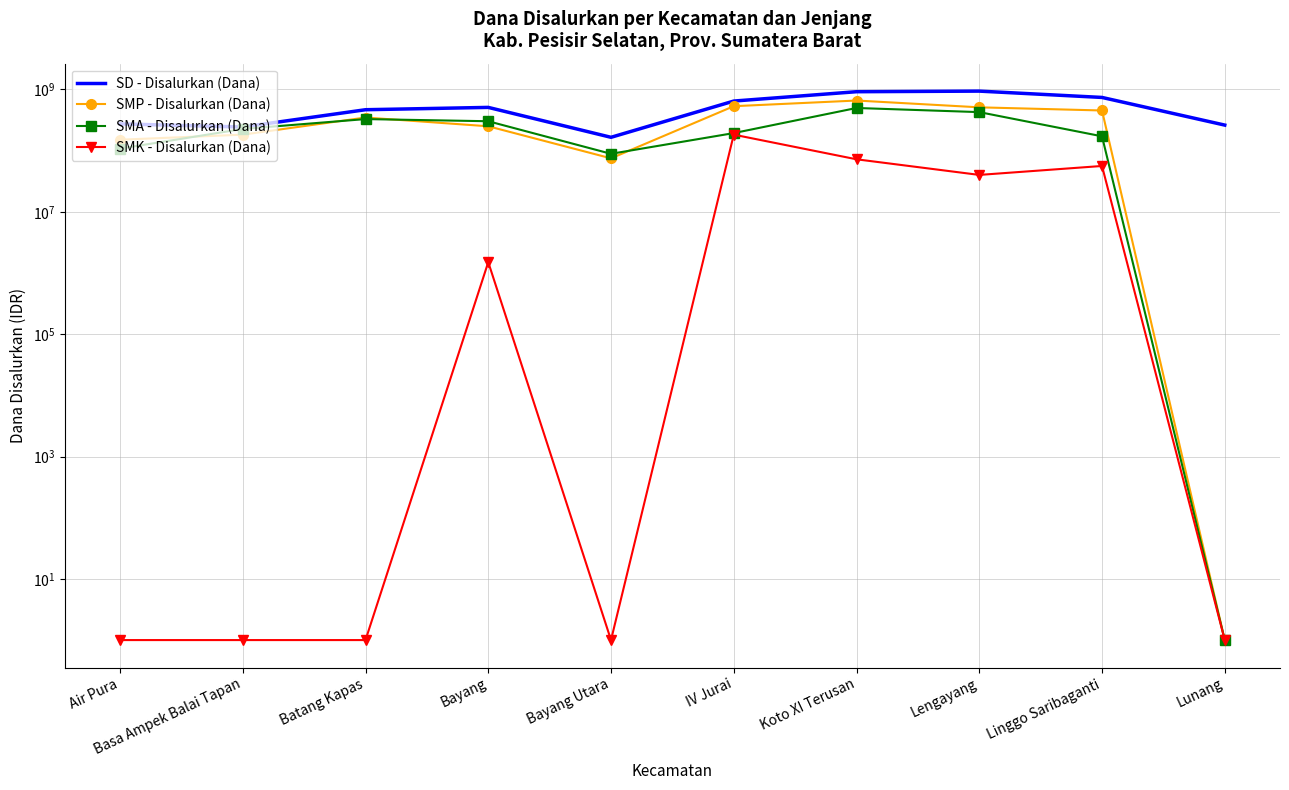

What is the sum of all SMA - Disalurkan (Dana) values?

2335500001